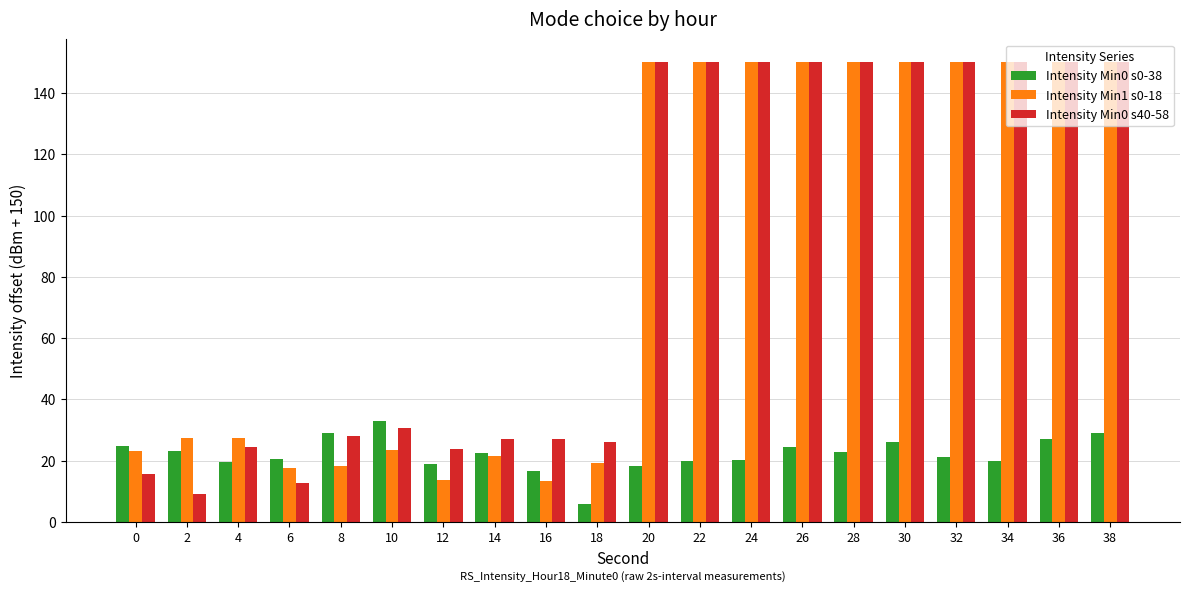

What is the greatest value displayed?

150.0